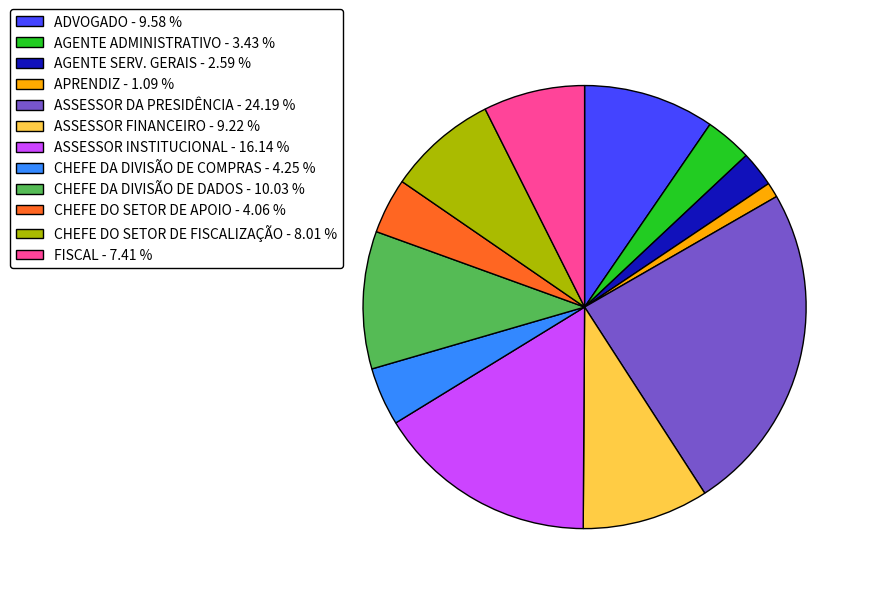

Which slice is the largest?

ASSESSOR DA PRESIDÊNCIA